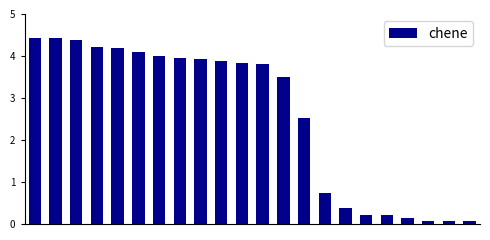

What is the difference between the maximum and minimum values?

4.4